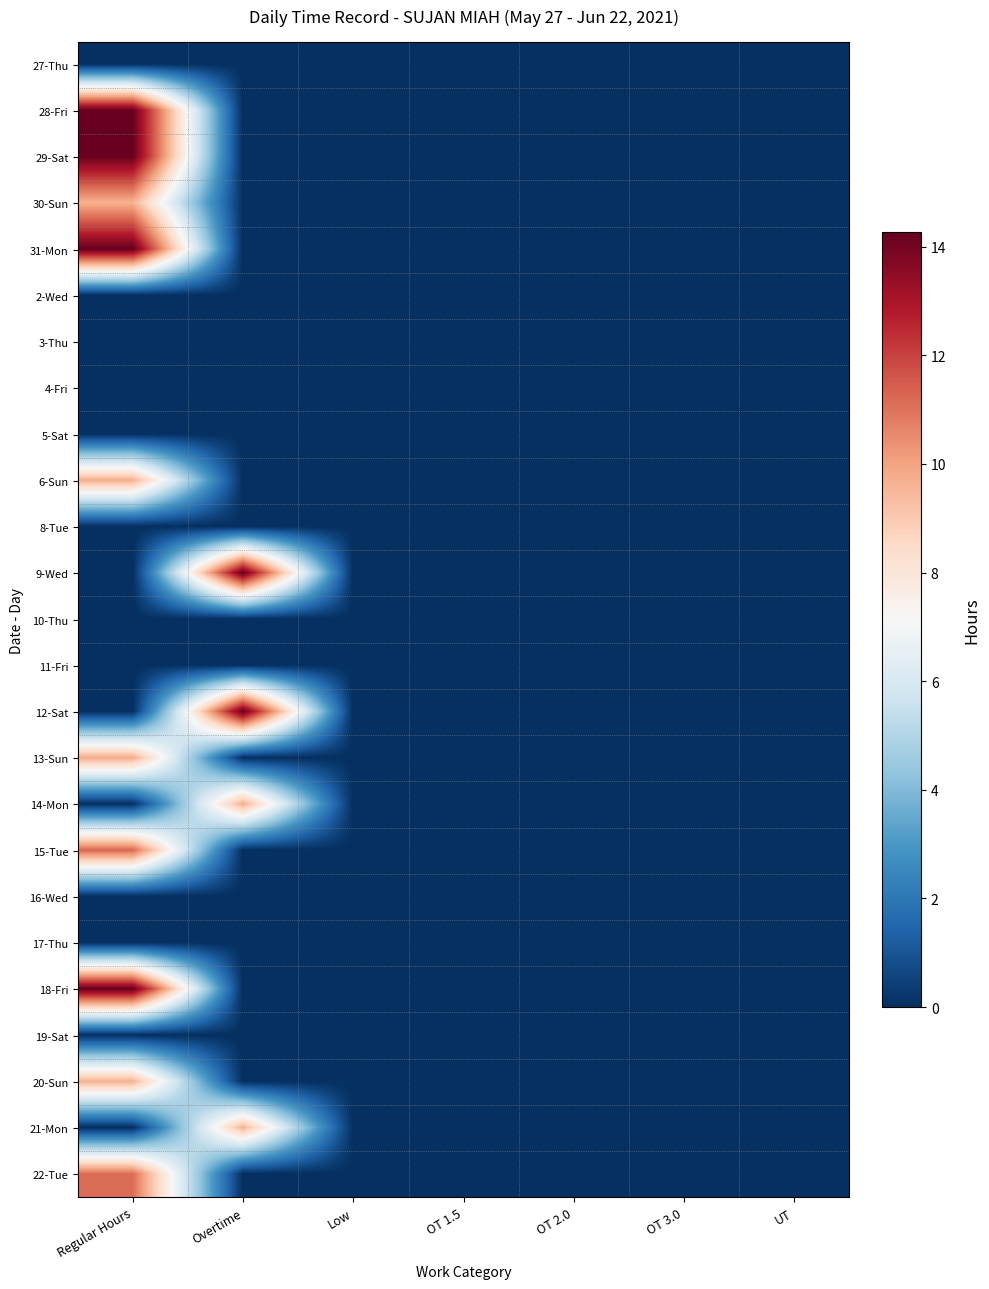

Rank the series by their maximum value, from highest to lowest.

9-Wed, 31-Mon, 12-Sat, 28-Fri, 18-Fri, 29-Sat, 15-Tue, 22-Tue, 13-Sun, 6-Sun, 14-Mon, 30-Sun, 20-Sun, 21-Mon, 27-Thu, 2-Wed, 3-Thu, 4-Fri, 5-Sat, 8-Tue, 10-Thu, 11-Fri, 16-Wed, 17-Thu, 19-Sat